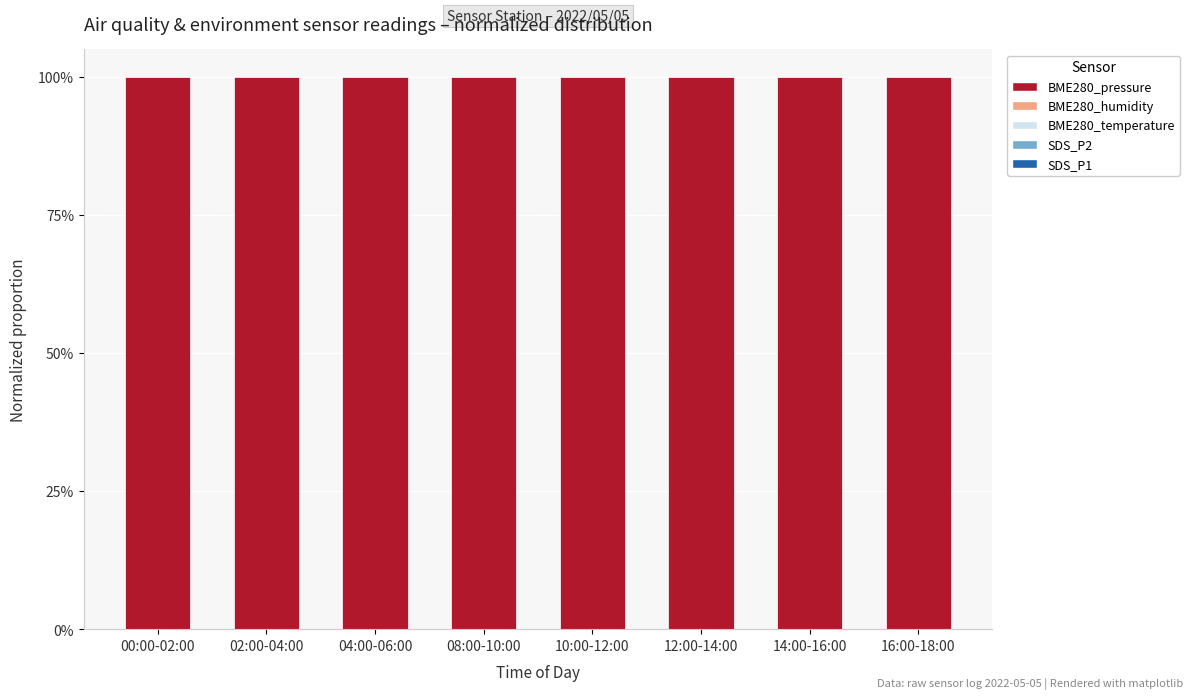

How many data points does each series have?

8